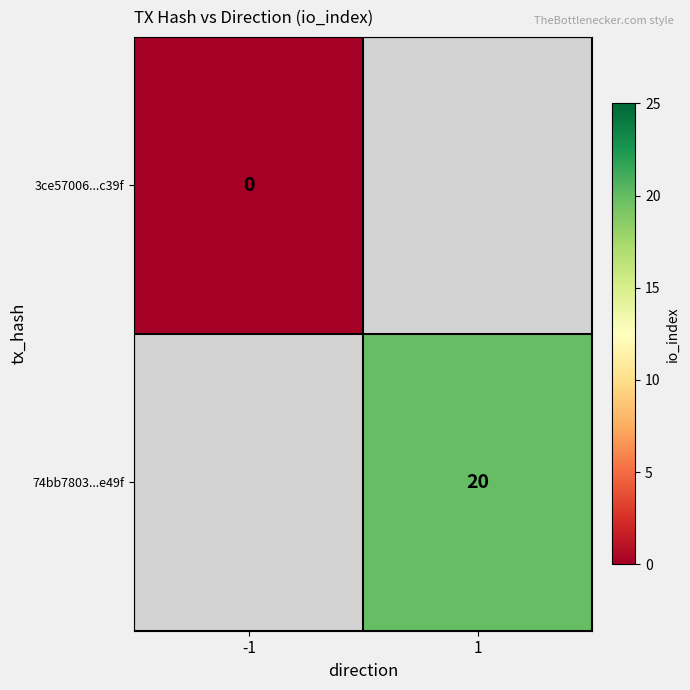

Which has a higher value, -1 or 1?

1